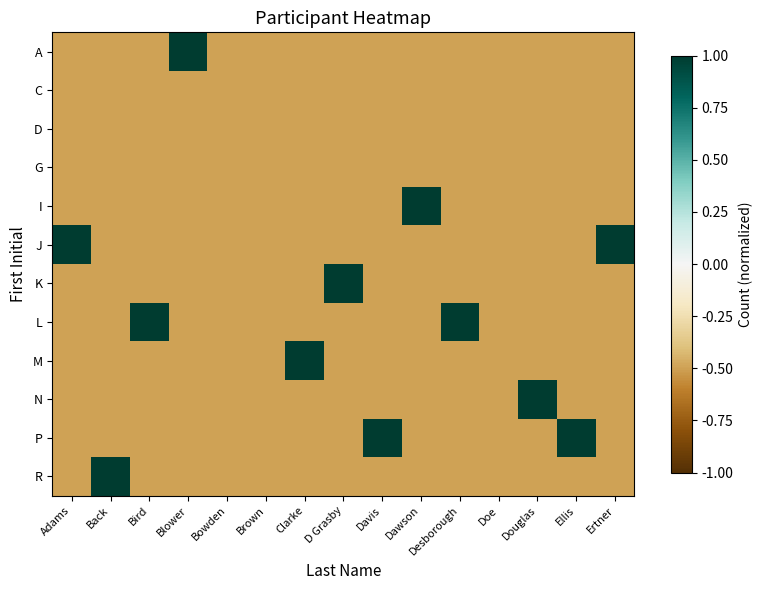

Count the number of categories in the chart.

15